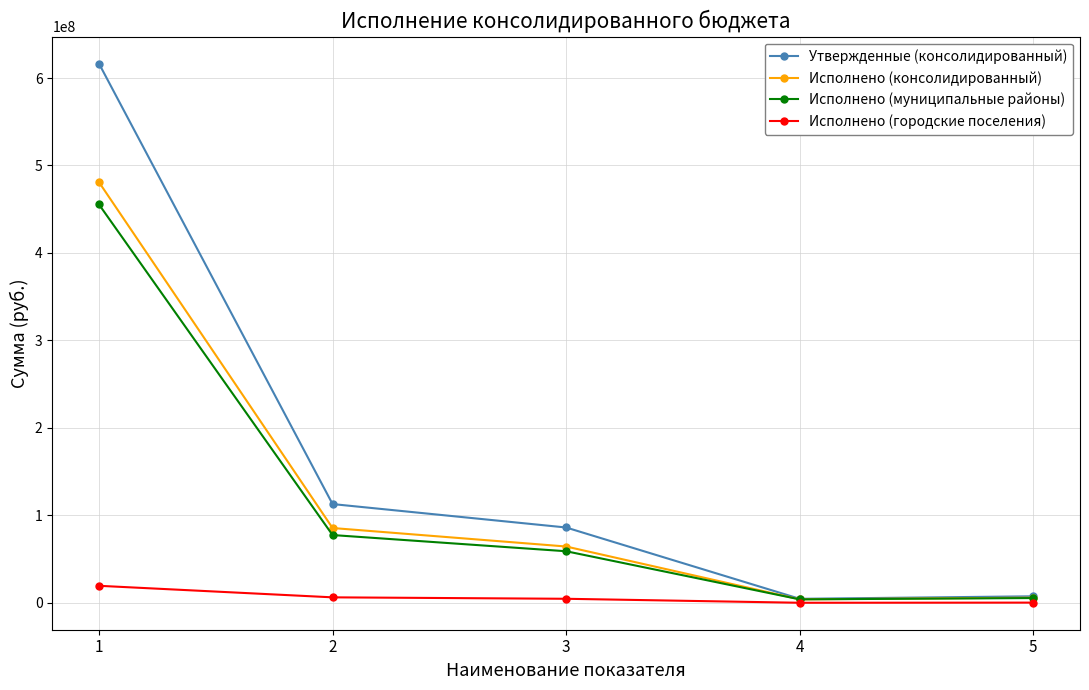

What is the sum of the Утвержденные (консолидированный) values at 5 and 3?

93451500.0